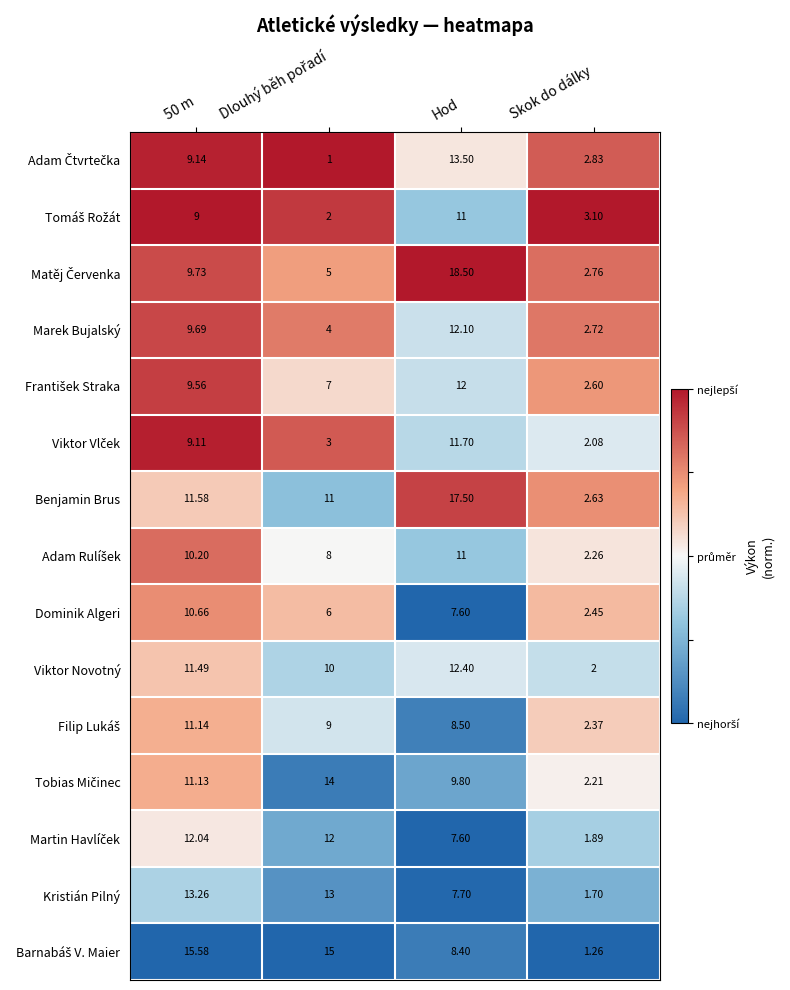

Which series has the largest total across all categories?

Benjamin Brus